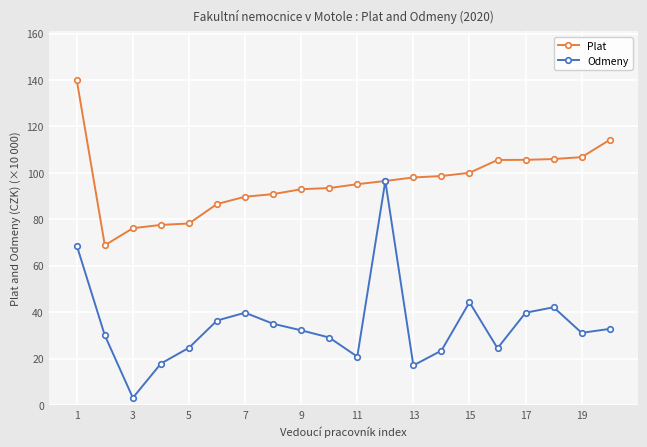

True or false: Odmeny has more than 0 interior local peaks.

True